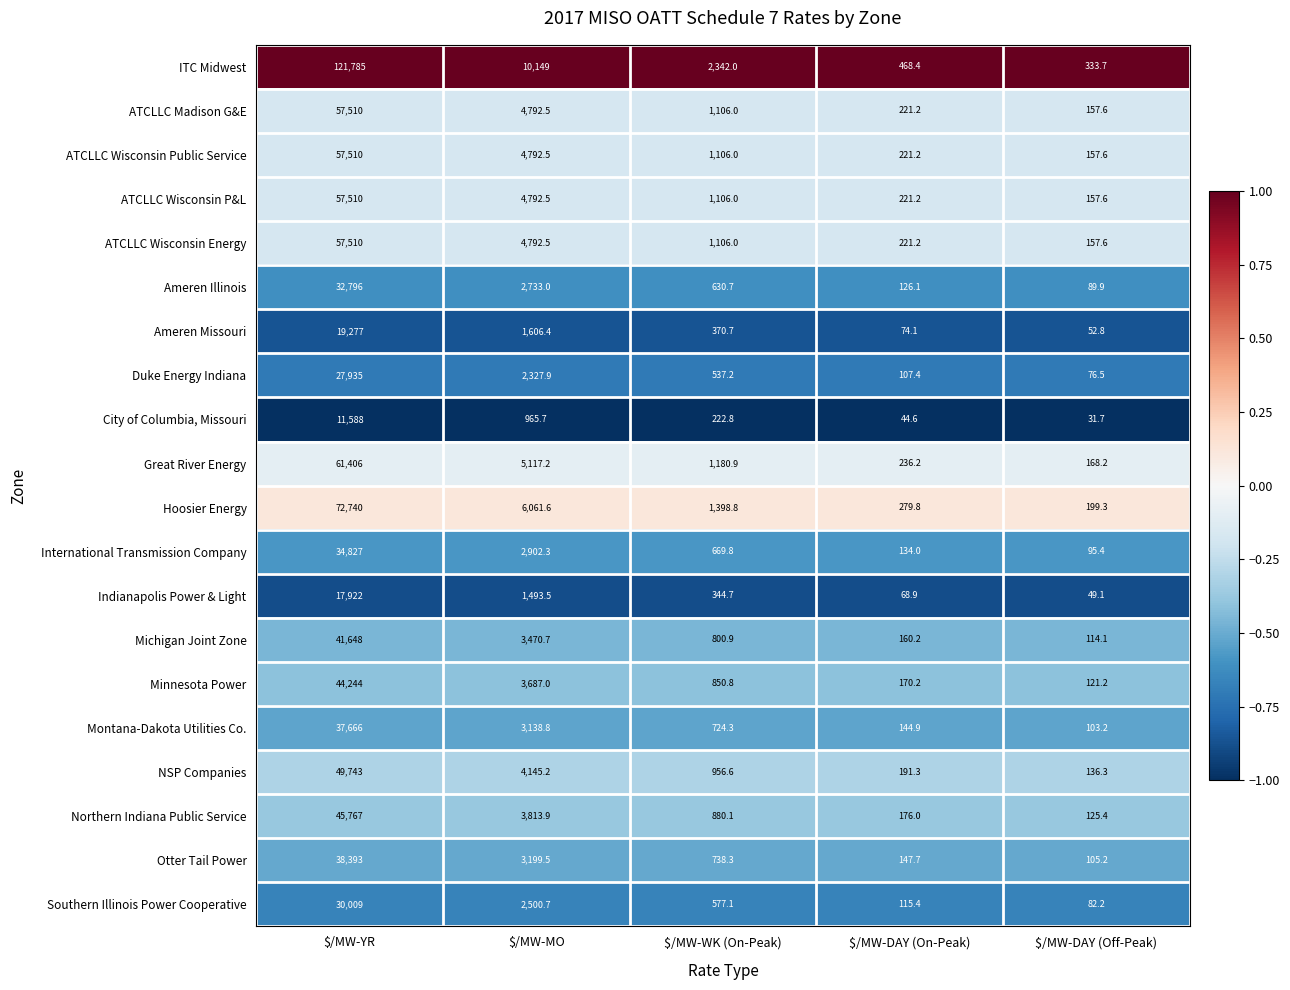

At which label does ATCLLC Wisconsin P&L first exceed 1106?

$/MW-YR